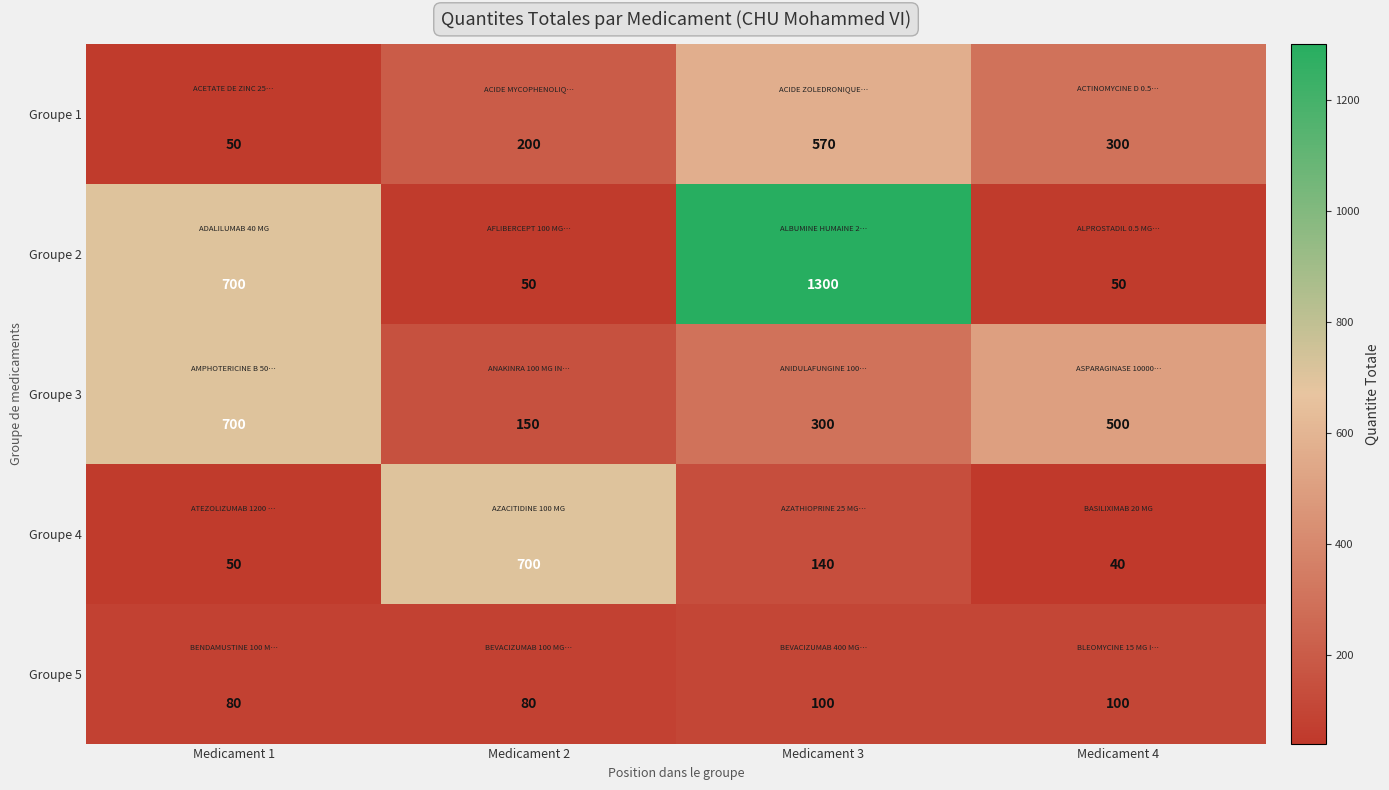

Rank the series by their maximum value, from lowest to highest.

Groupe 5, Groupe 1, Groupe 3, Groupe 4, Groupe 2